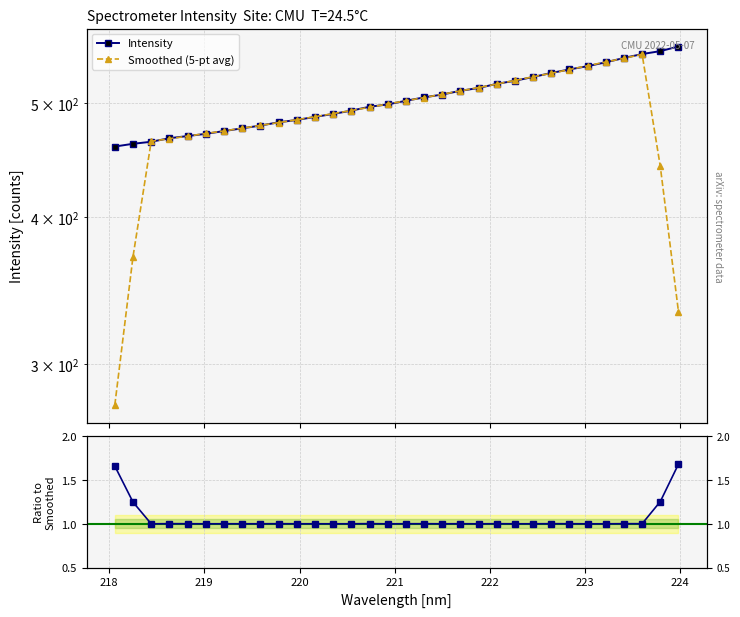

Which series has the largest total across all categories?

Intensity